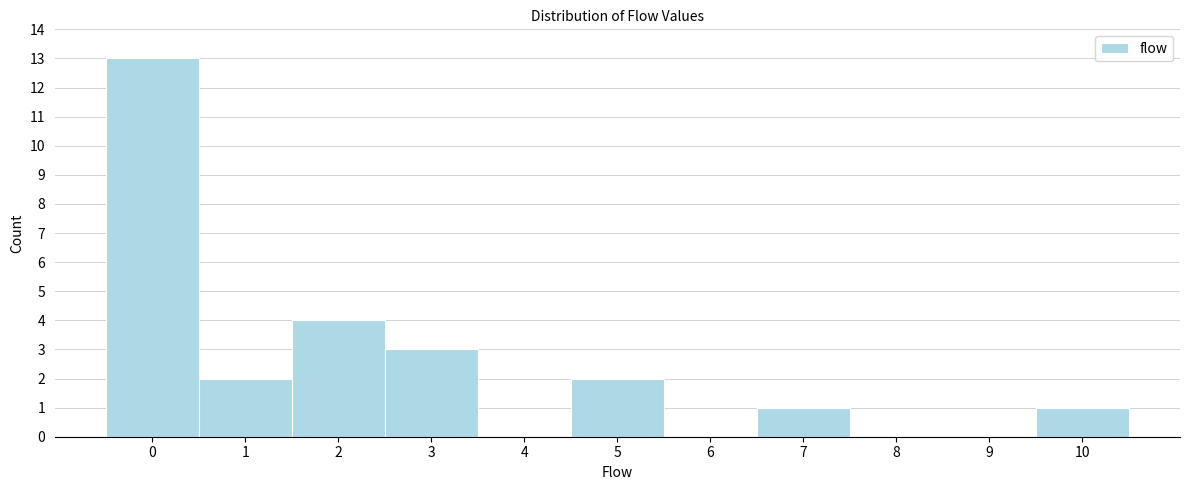

Reading left to right, transcribe all the data shown in this chart.

0=13	1=2	2=4	3=3	4=0	5=2	6=0	7=1	8=0	9=0	10=1